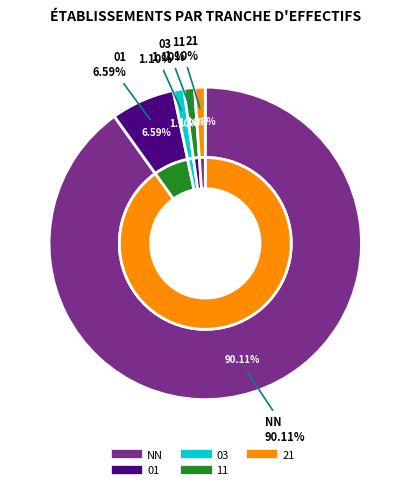

Does 01 account for over 50% of the chart?

No